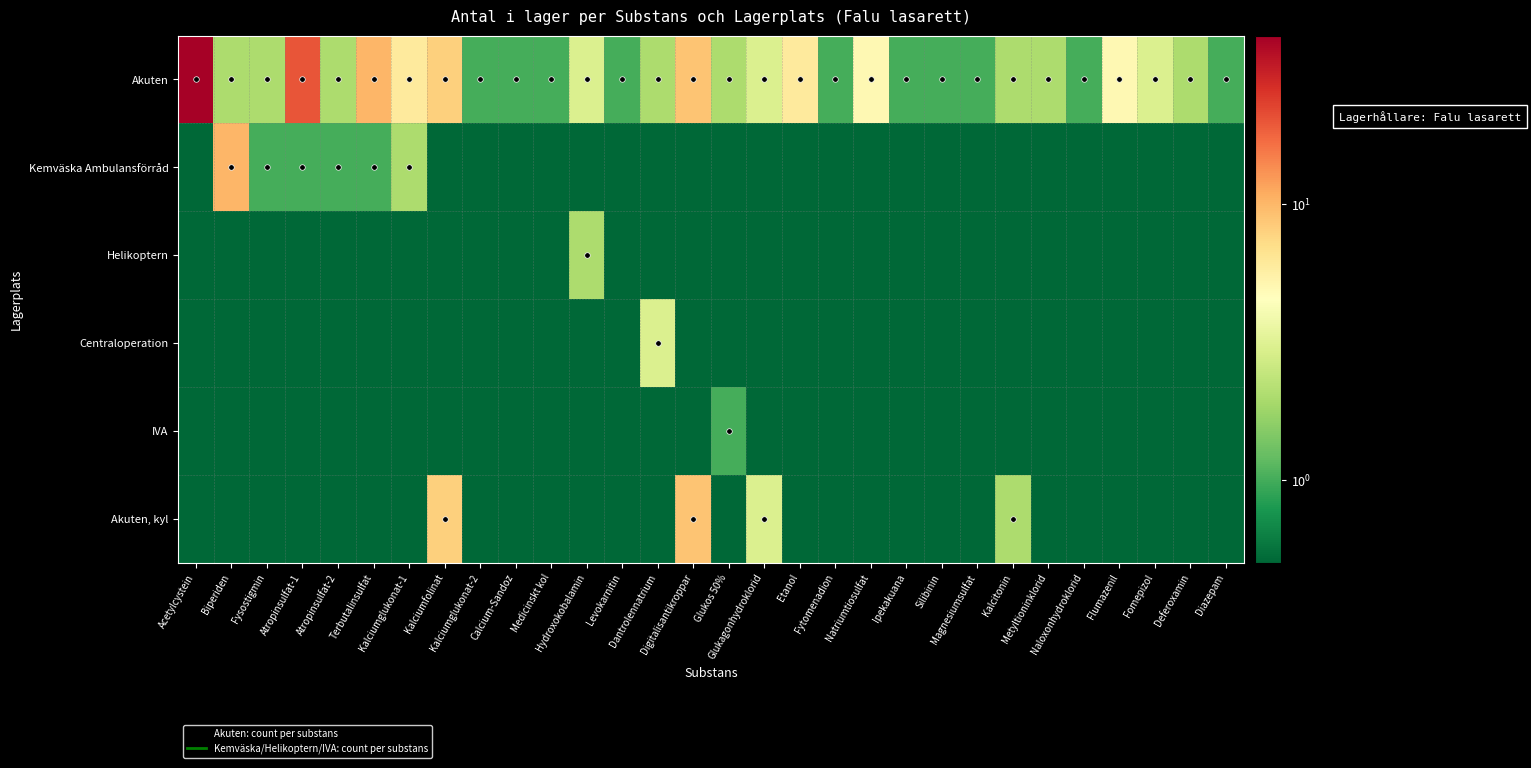

At how many categories does at least one series exceed 13?

2